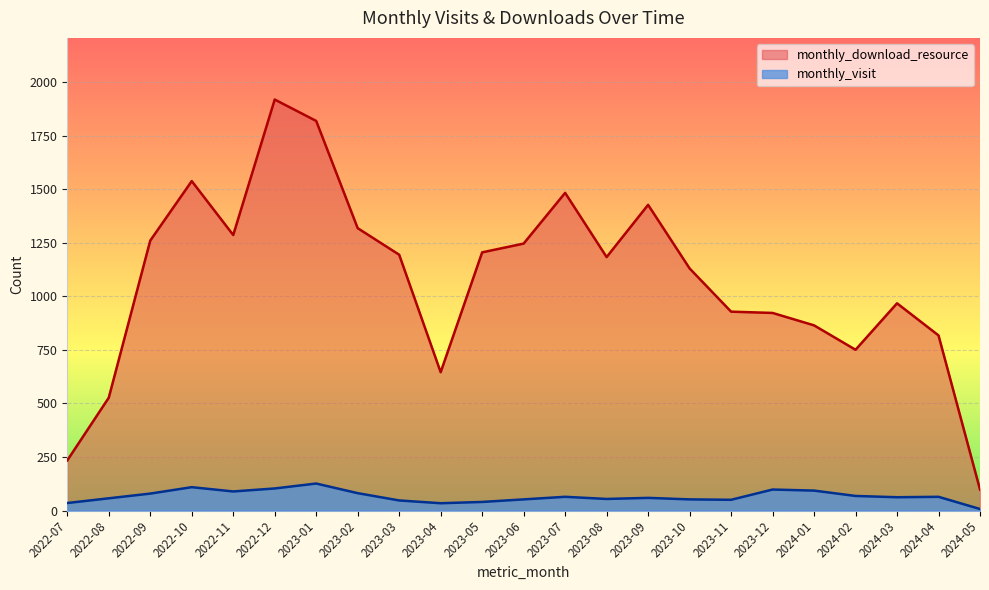

What is the total value across all series at 2022-11?

1376